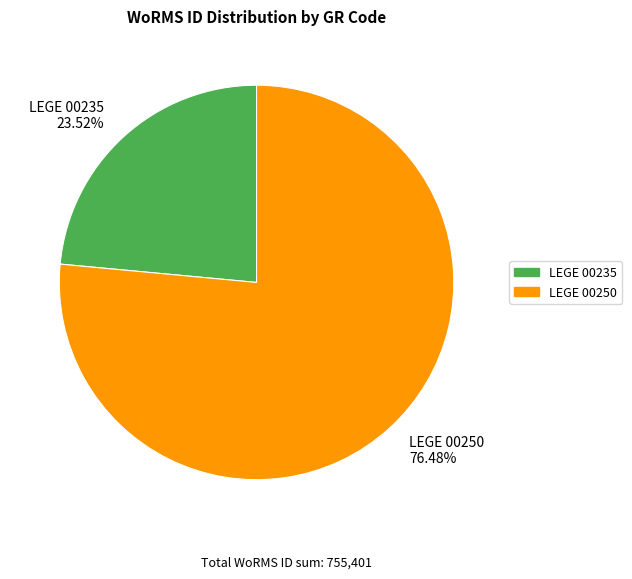

Does LEGE 00235 represent more than half of the total?

No